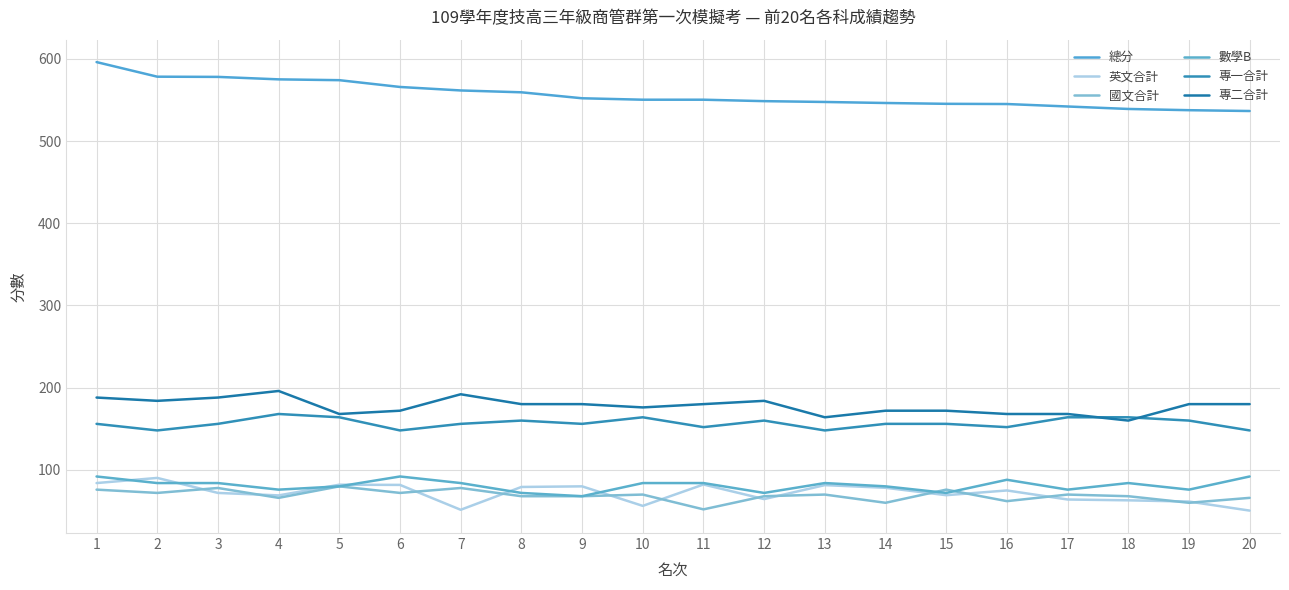

What is the value of the 專二合計 point at the 6th from the left?

172.0